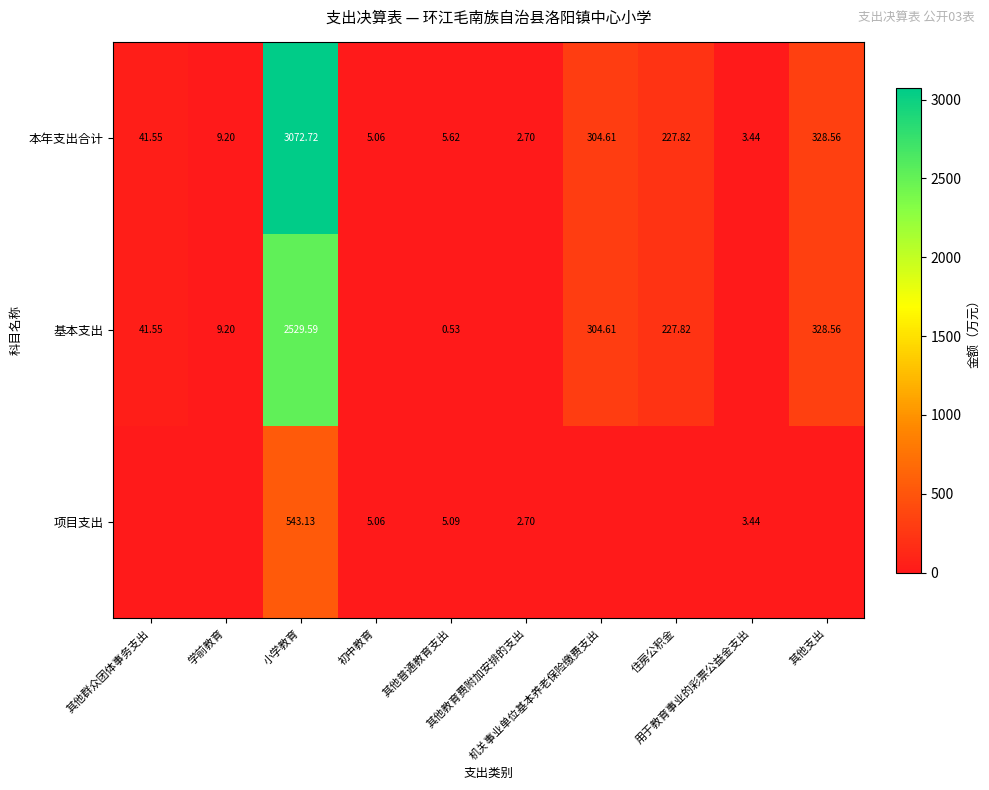

Which label corresponds to the largest value in the chart?

小学教育